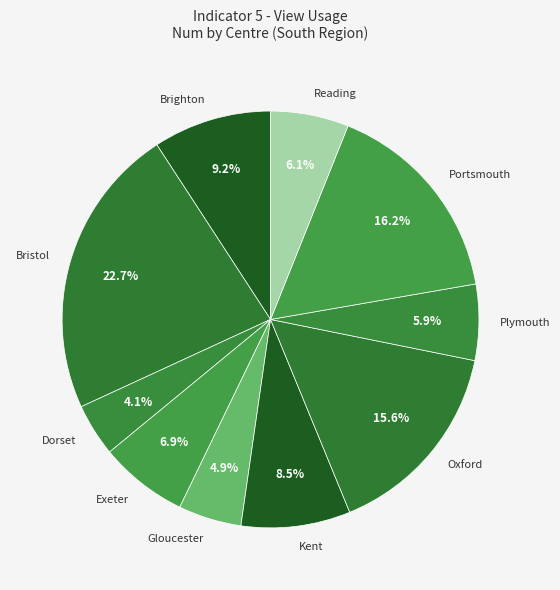

Is there any slice that represents more than half of the pie?

No